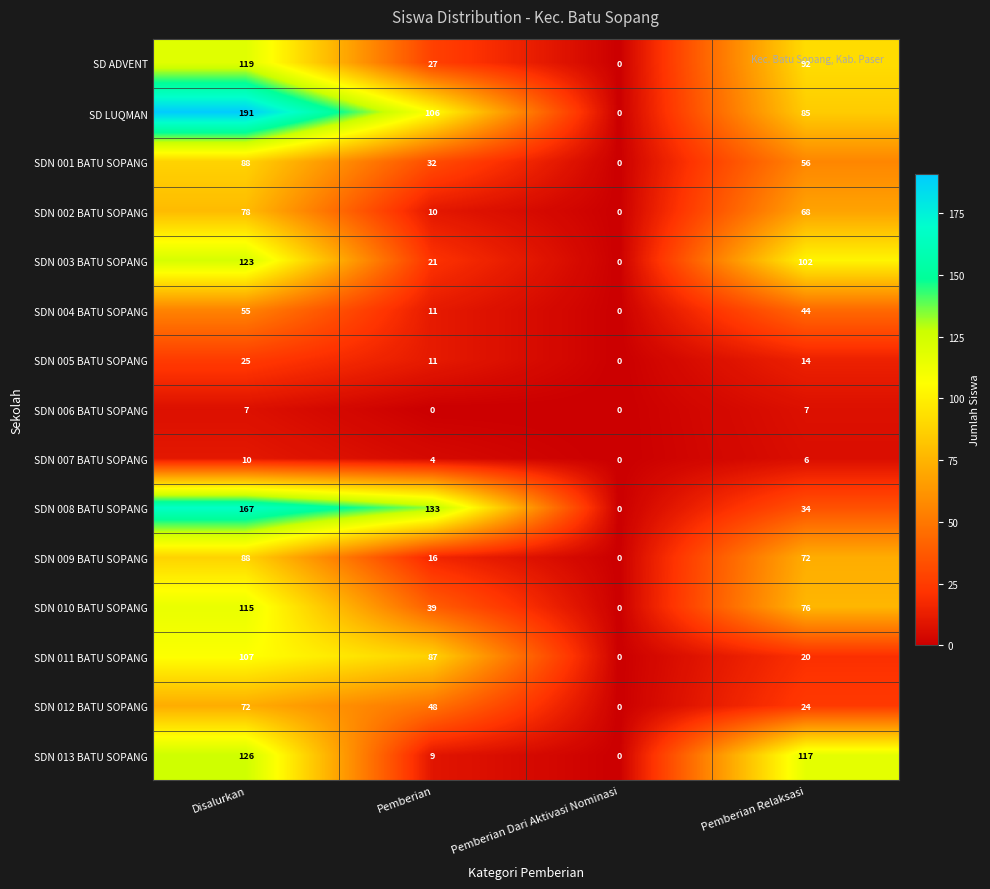

Which series changed the most between Pemberian and Pemberian Relaksasi?

SDN 013 BATU SOPANG